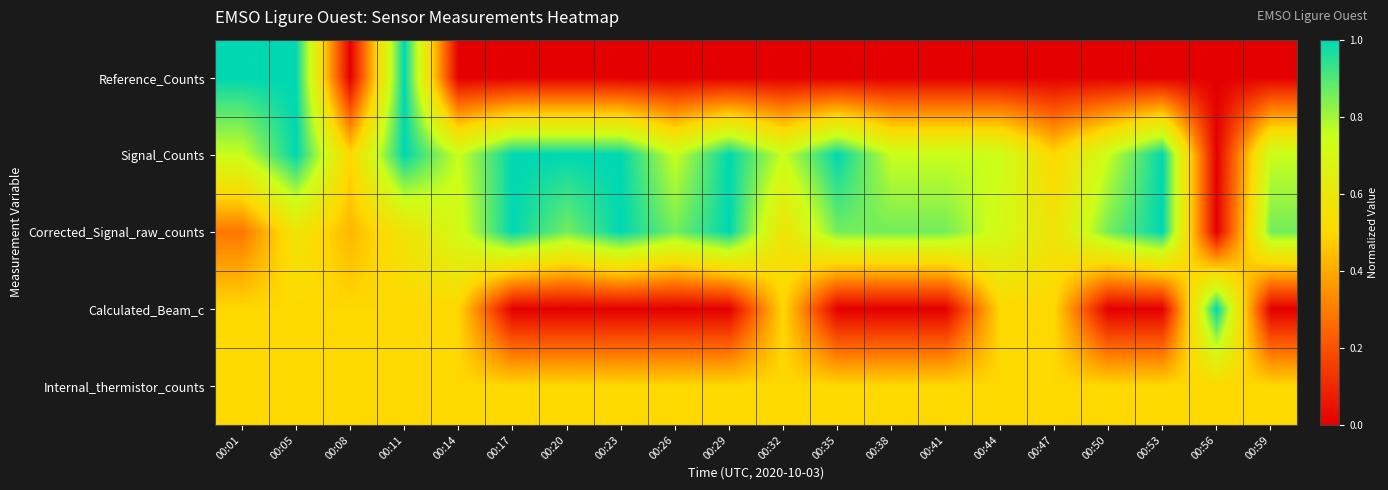

What is the total value across all series at 00:47?

2.1